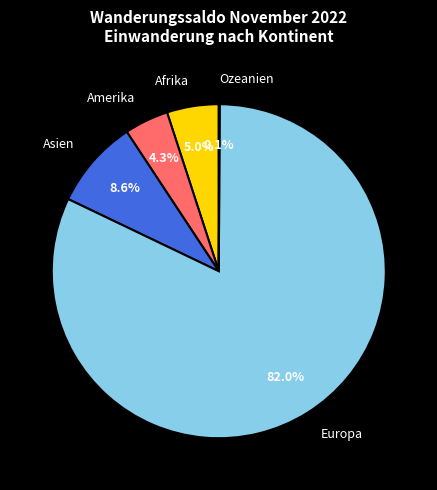

What is the largest slice in the pie chart?

Europa